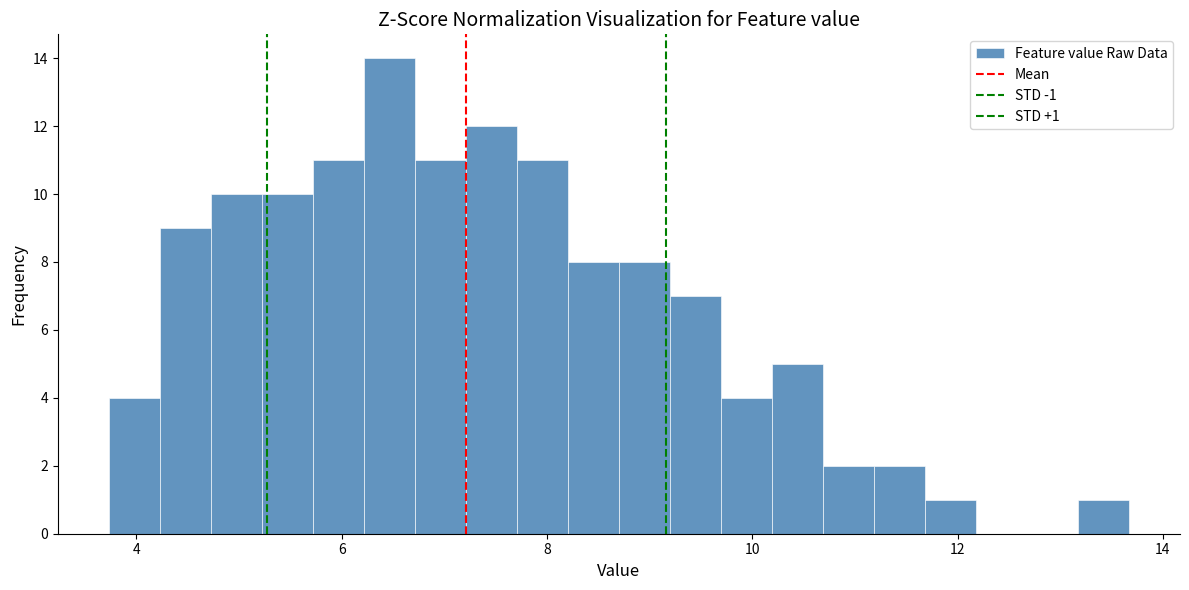

Read against the x-axis, roughly where is the centre of the tallest bar?

6.4